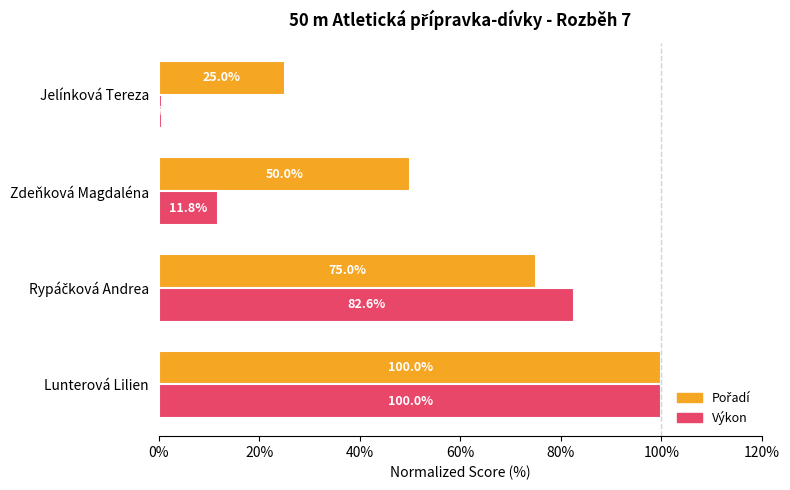

Between Lunterová Lilien and Zdeňková Magdaléna, which series saw the biggest shift?

Výkon